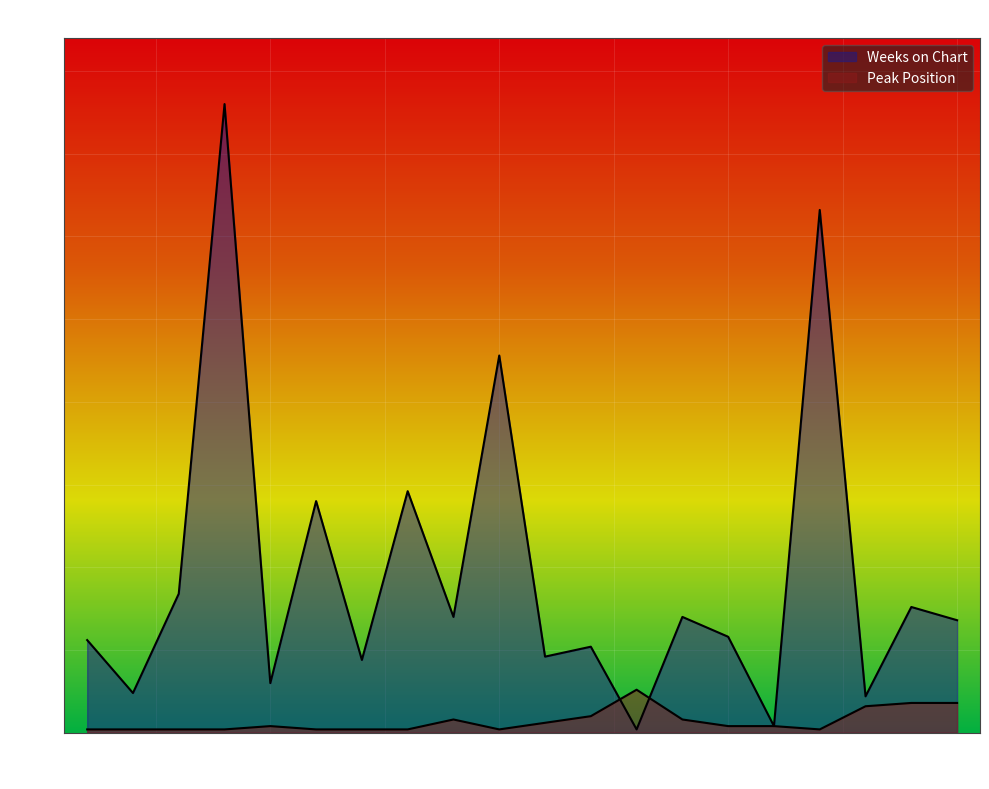

Reading left to right, list all the values displayed in this chart.

Weeks on Chart: 1=28	2=12	3=42	4=190	5=15	6=70	7=22	8=73	9=35	10=114	11=23	12=26	13=1	14=35	15=29	16=2	17=158	18=11	19=38	20=34
Peak Position: 1=1	2=1	3=1	4=1	5=2	6=1	7=1	8=1	9=4	10=1	11=3	12=5	13=13	14=4	15=2	16=2	17=1	18=8	19=9	20=9